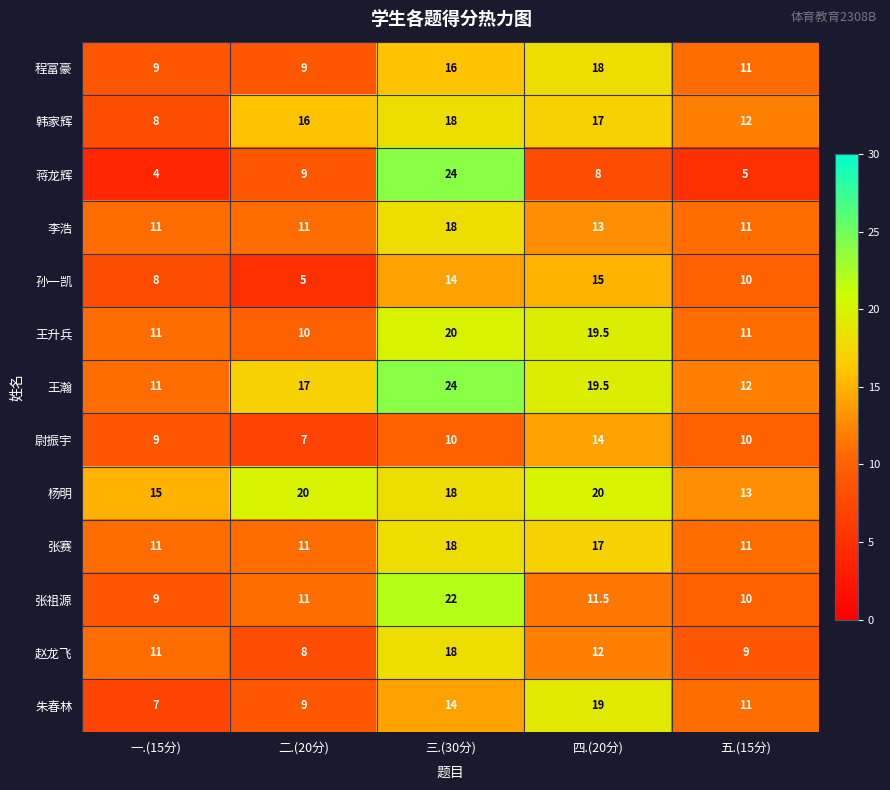

The 韩家辉 series shows 18.9 at 五.(15分). True or false?

False